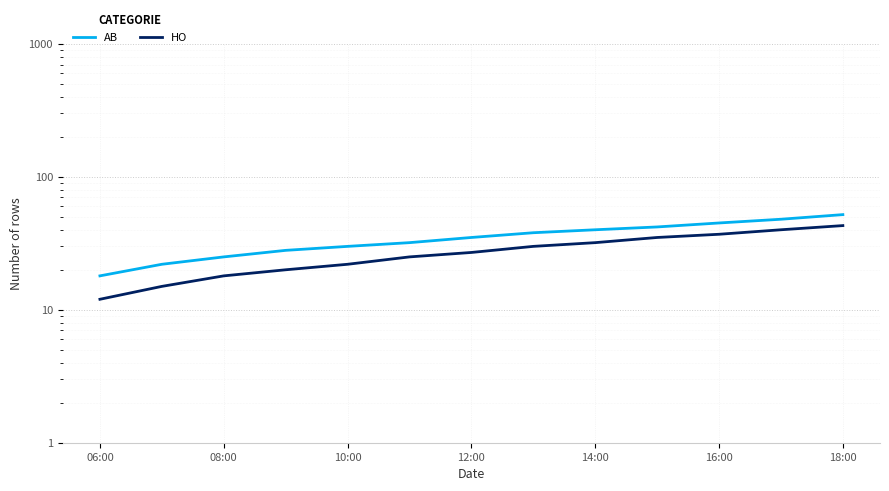

What is the highest value of the AB series?

52